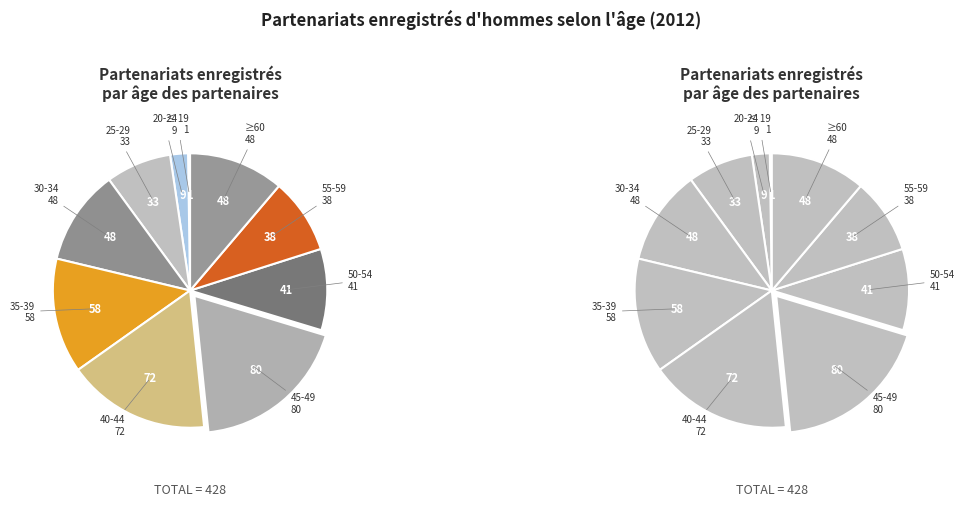

Does 20-24 represent more than half of the total?

No